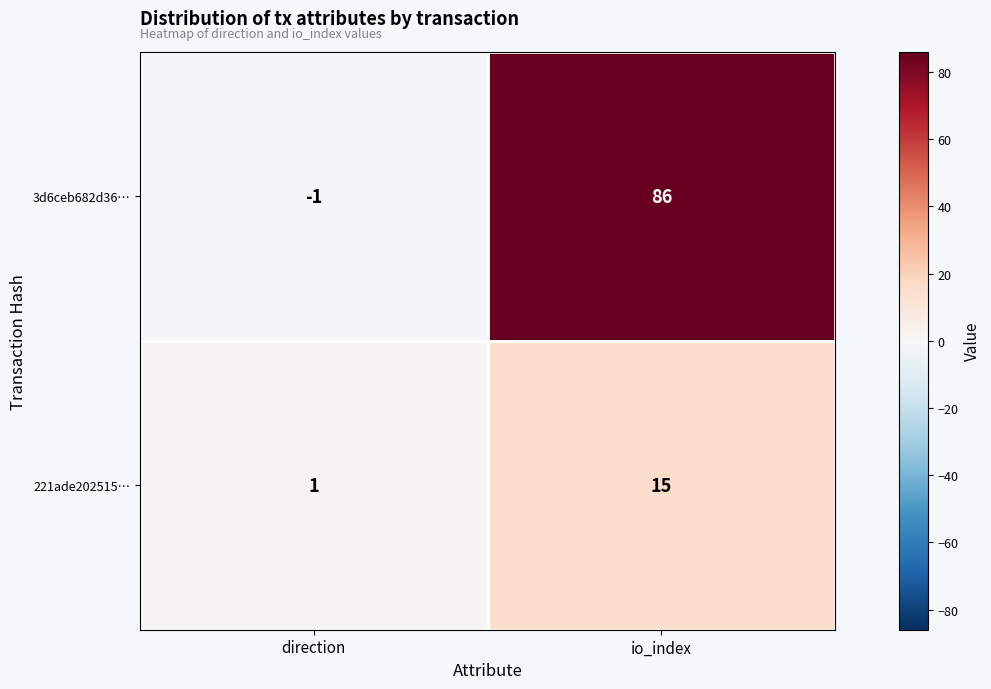

What is the spread (max minus min) of values at direction?

2